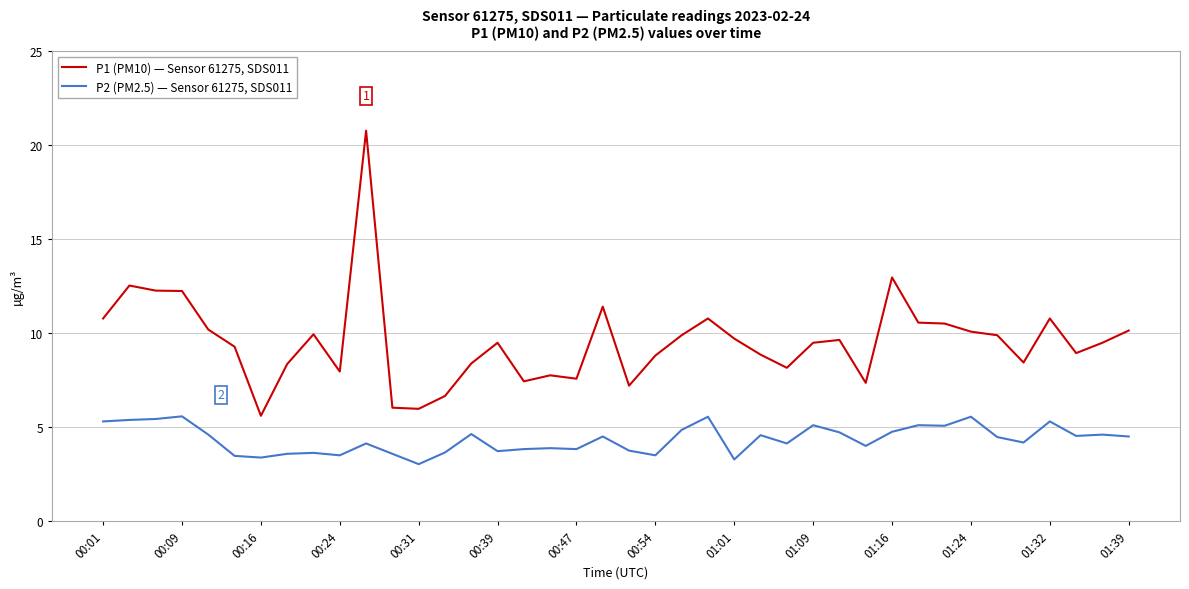

Rank the series by their maximum value, from lowest to highest.

P2 (PM2.5) — Sensor 61275, SDS011, P1 (PM10) — Sensor 61275, SDS011